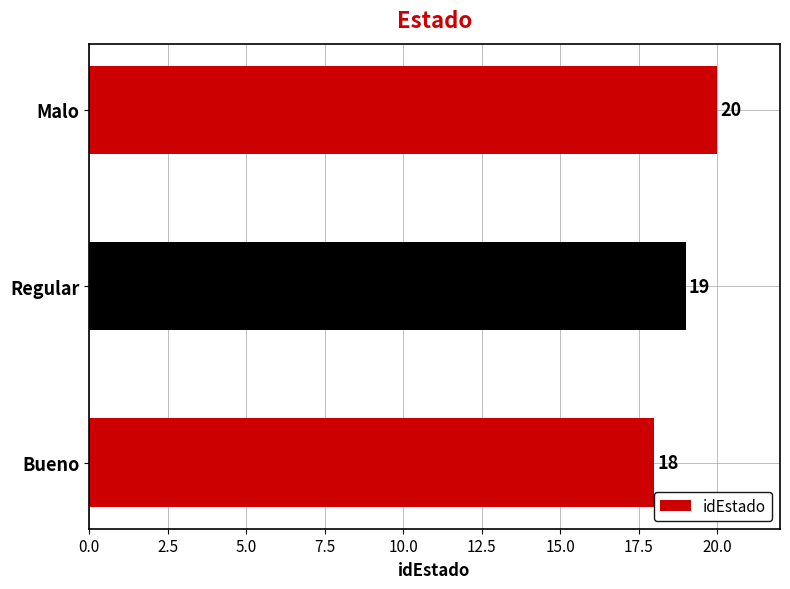

Reading bottom to top, transcribe all the data shown in this chart.

Bueno=18	Regular=19	Malo=20